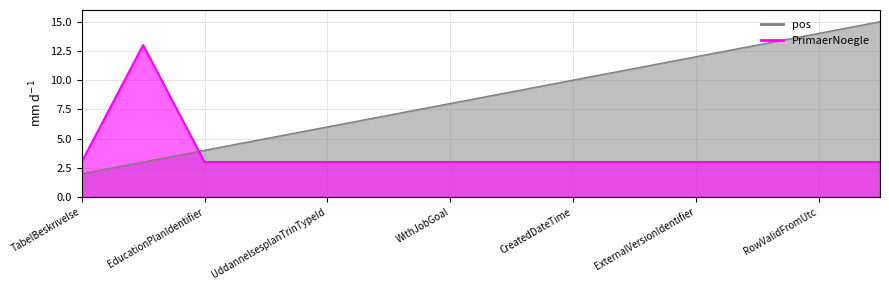

List the series in order of their peak value, highest first.

pos, PrimaerNoegle